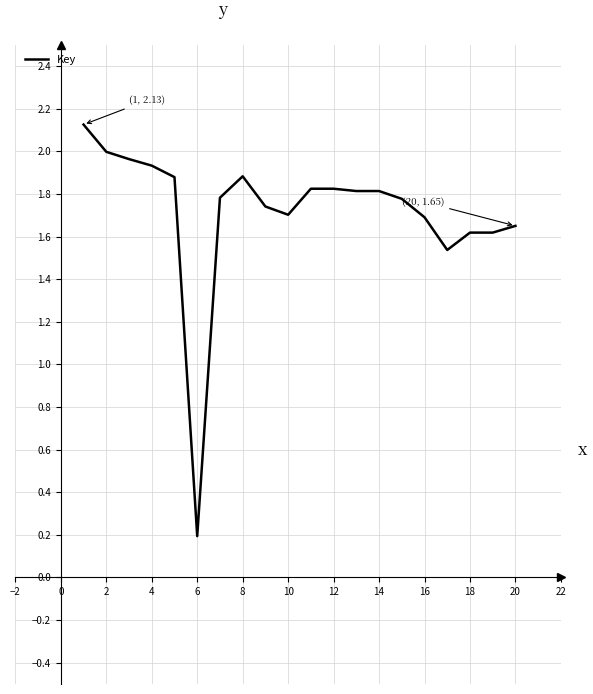

What is the greatest value displayed?

2.1